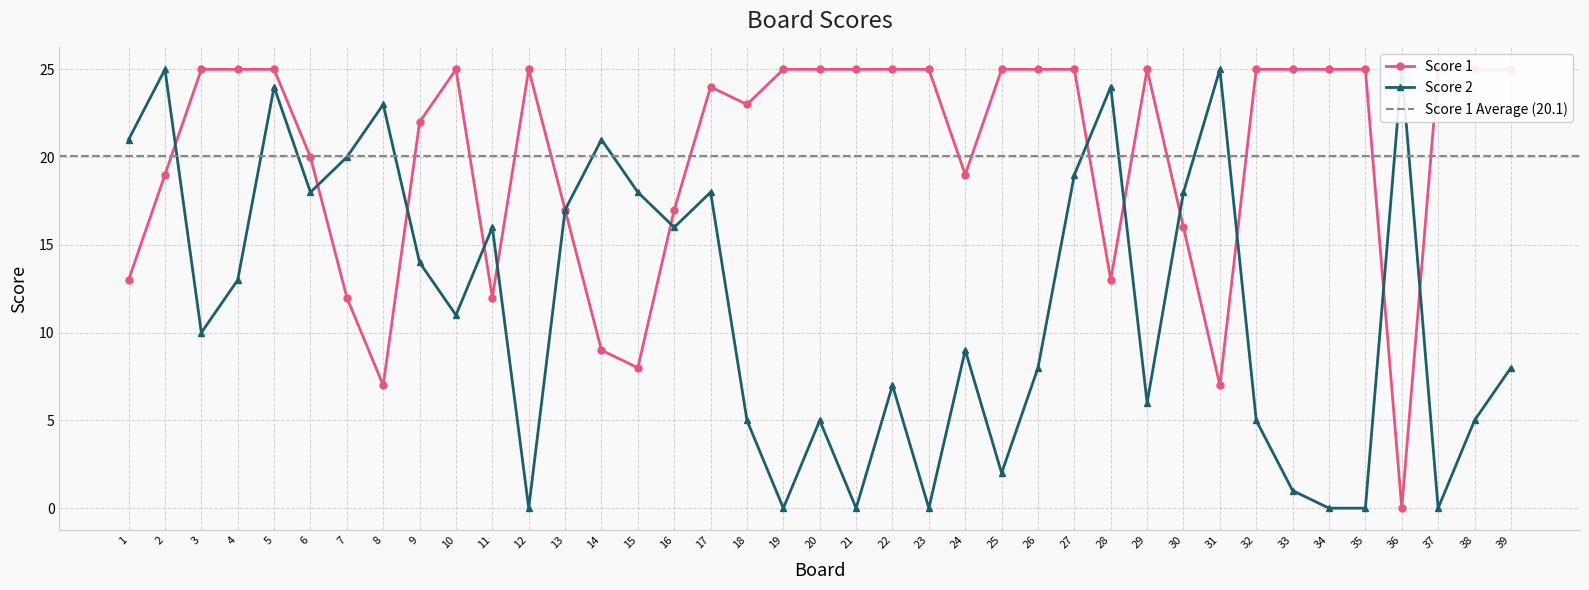

What is the total value across all series at 26?

33